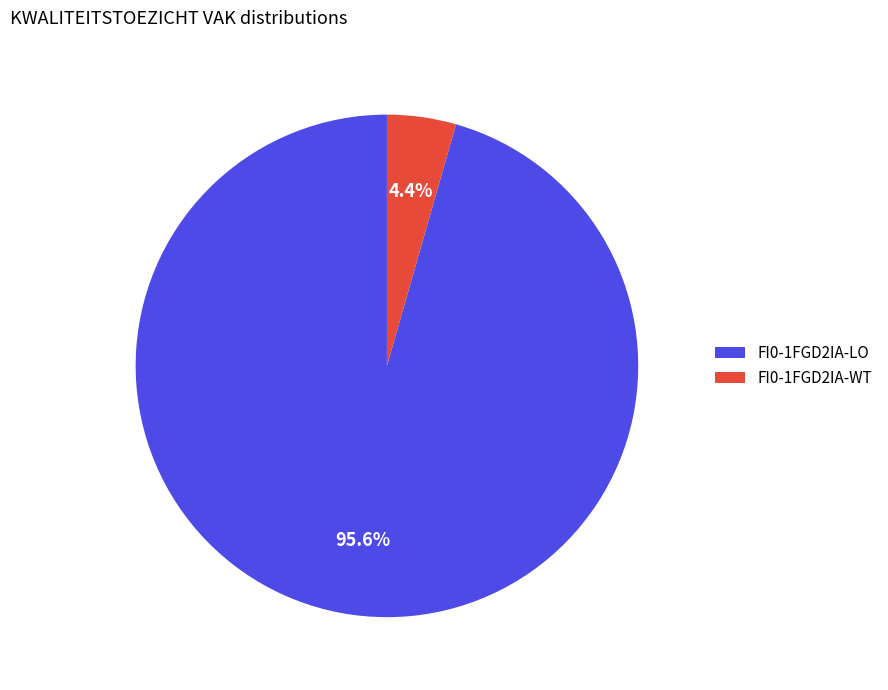

Between FI0-1FGD2IA-LO and FI0-1FGD2IA-WT, which is larger?

FI0-1FGD2IA-LO